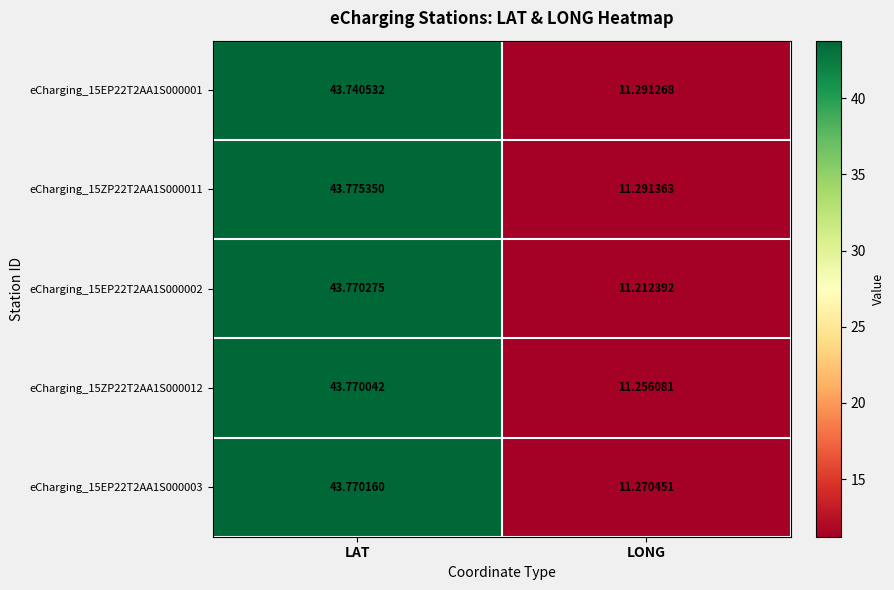

Count the number of data series in this chart.

5